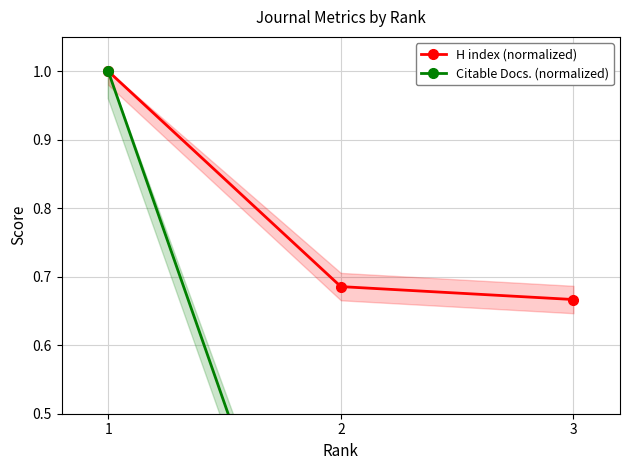

What is the average value of the Citable Docs. (normalized) series?

0.4